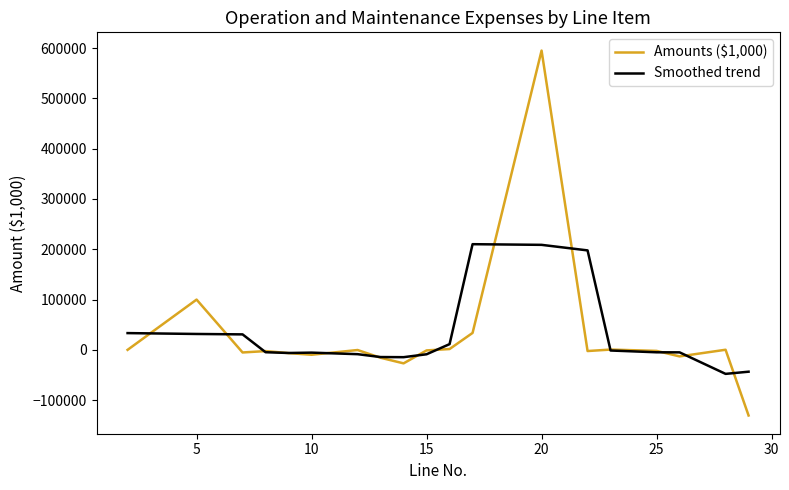

What are all the series names shown in the legend?

Amounts ($1,000), Smoothed trend